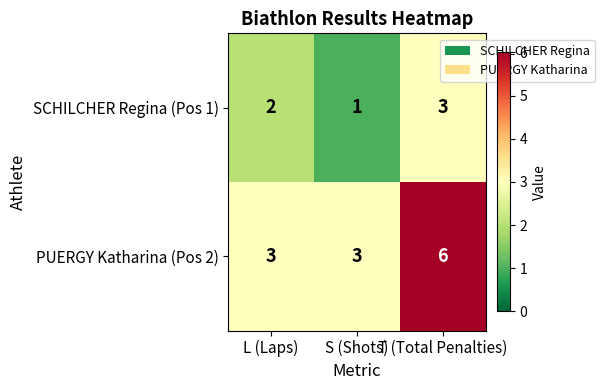

Rank the series by their average value, from lowest to highest.

SCHILCHER Regina (Pos 1), PUERGY Katharina (Pos 2)